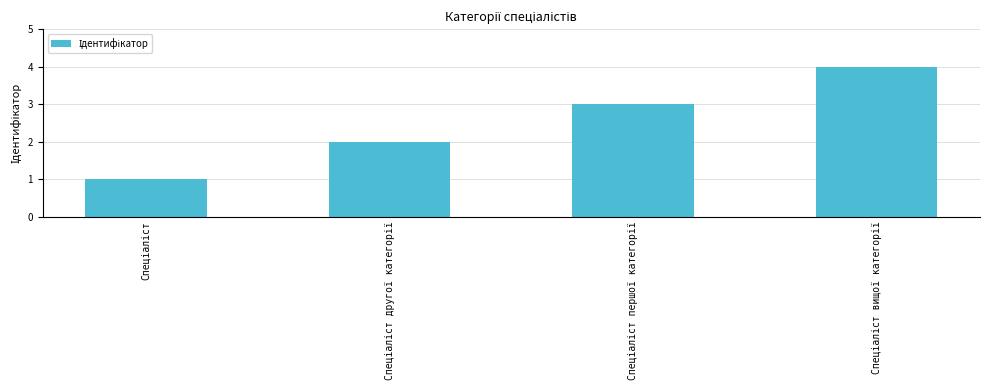

What is the greatest value displayed?

4